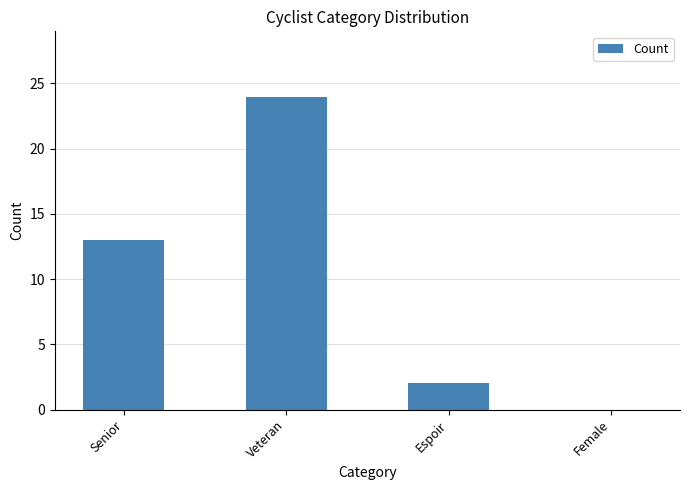

What is the sum of all values?

39